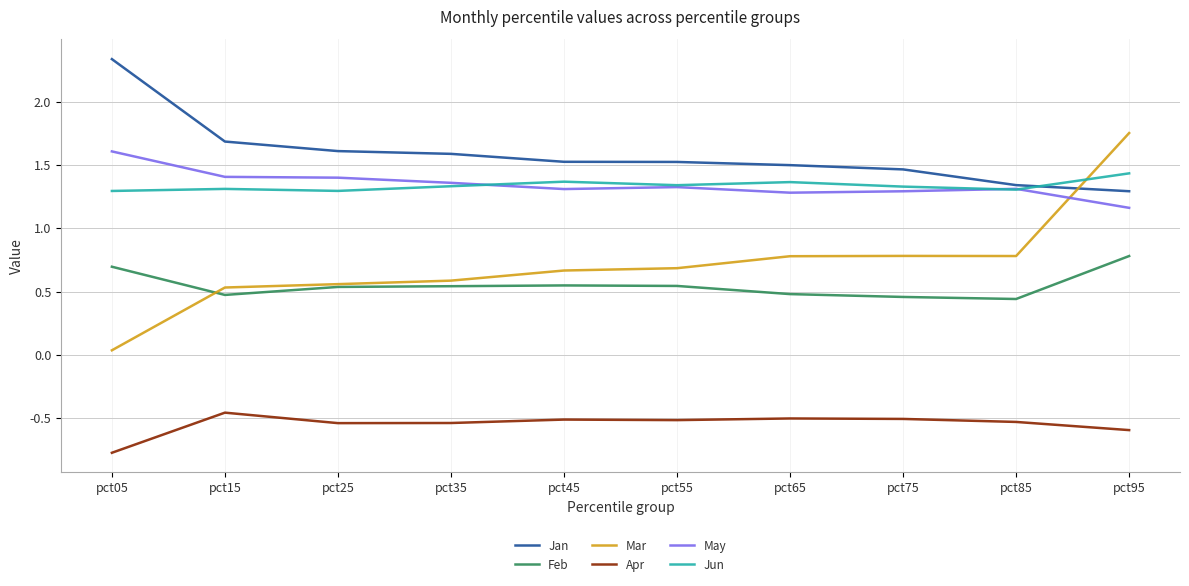

What is the smallest value displayed?

-0.8